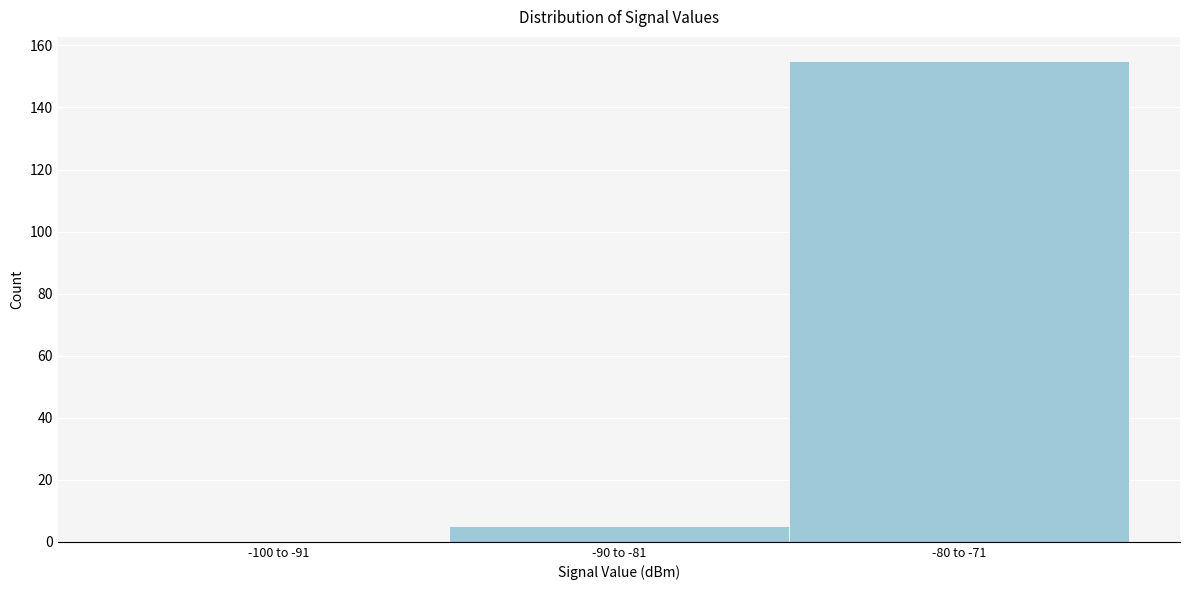

Reading left to right, what are all the values shown in this chart?

-100 to -91=0	-90 to -81=5	-80 to -71=155